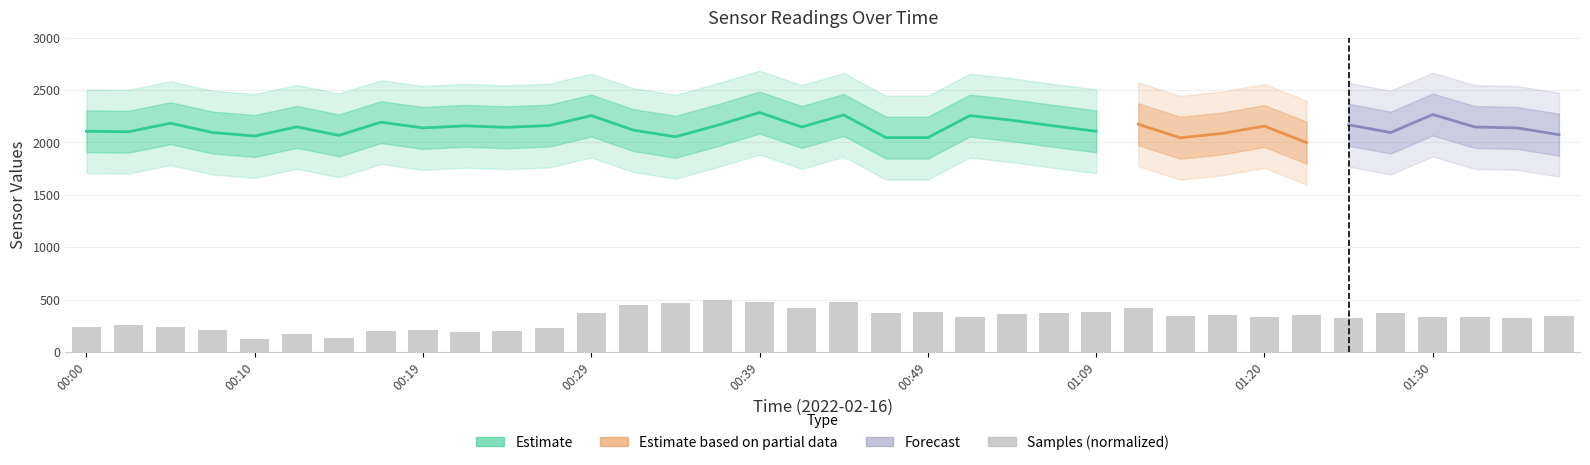

What is the change in value from 00:10 to 15?

+241.0